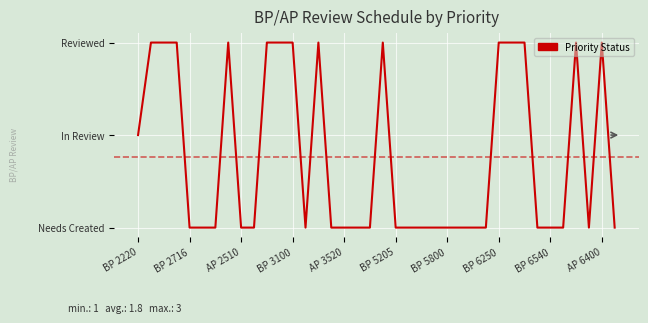

Is this an area chart (filled region under the line)?

No